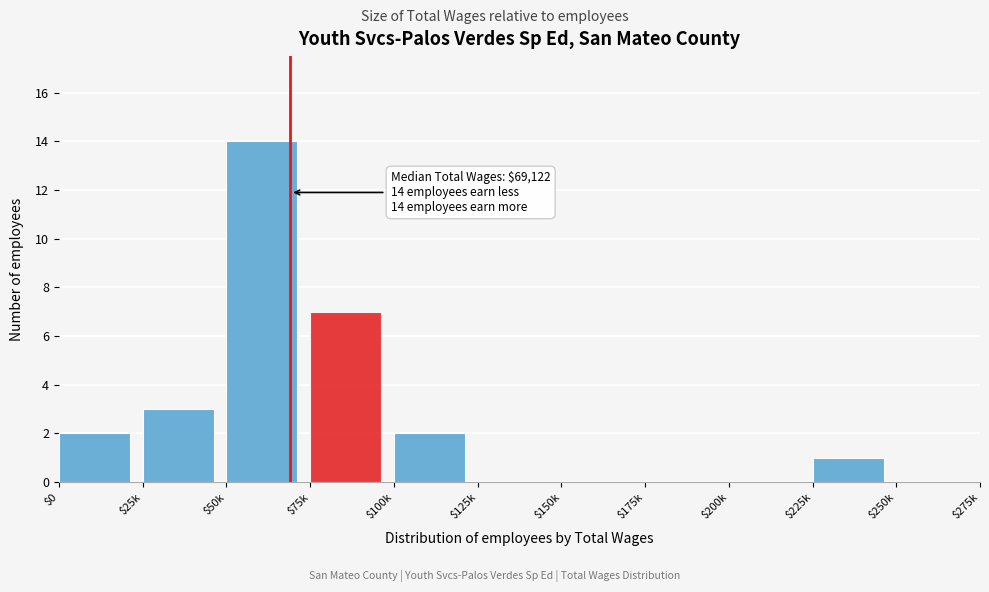

Which label corresponds to the largest value in the chart?

$50k